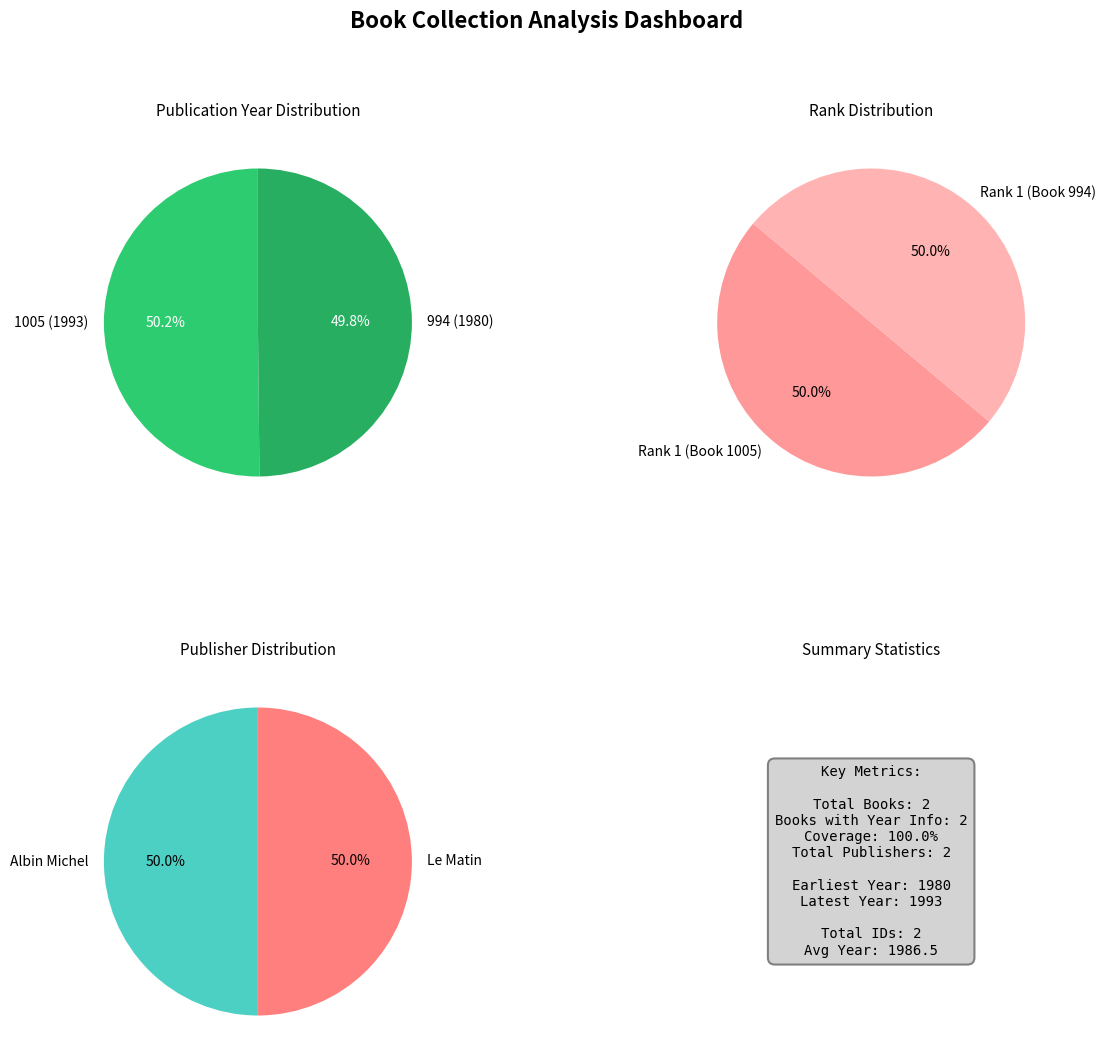

Combined, do 1005 and 994 account for over 50%?

Yes